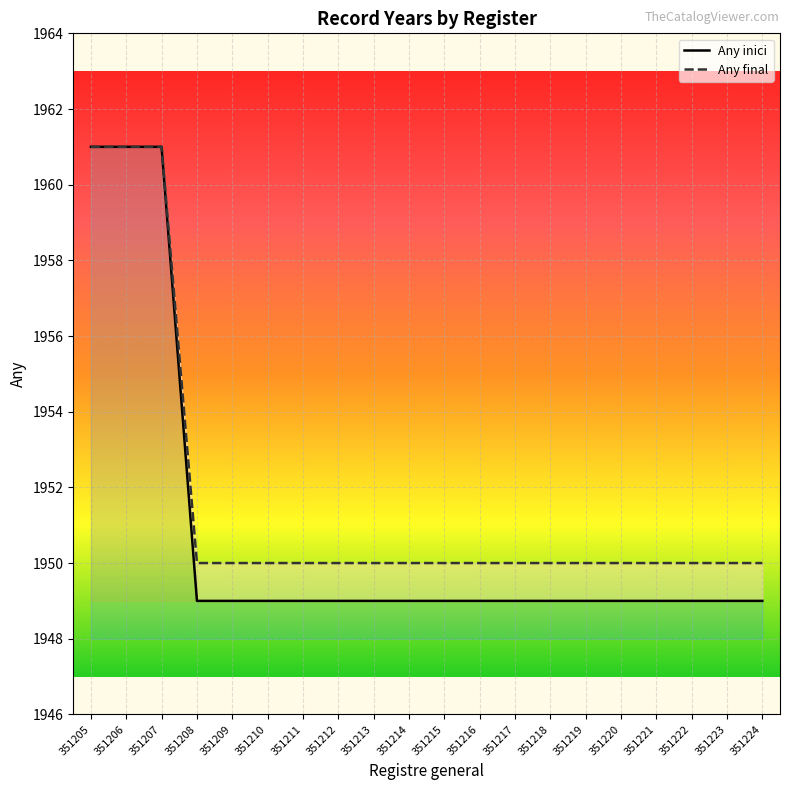

What is the value of the Any final point at the 12th from the left?

1950